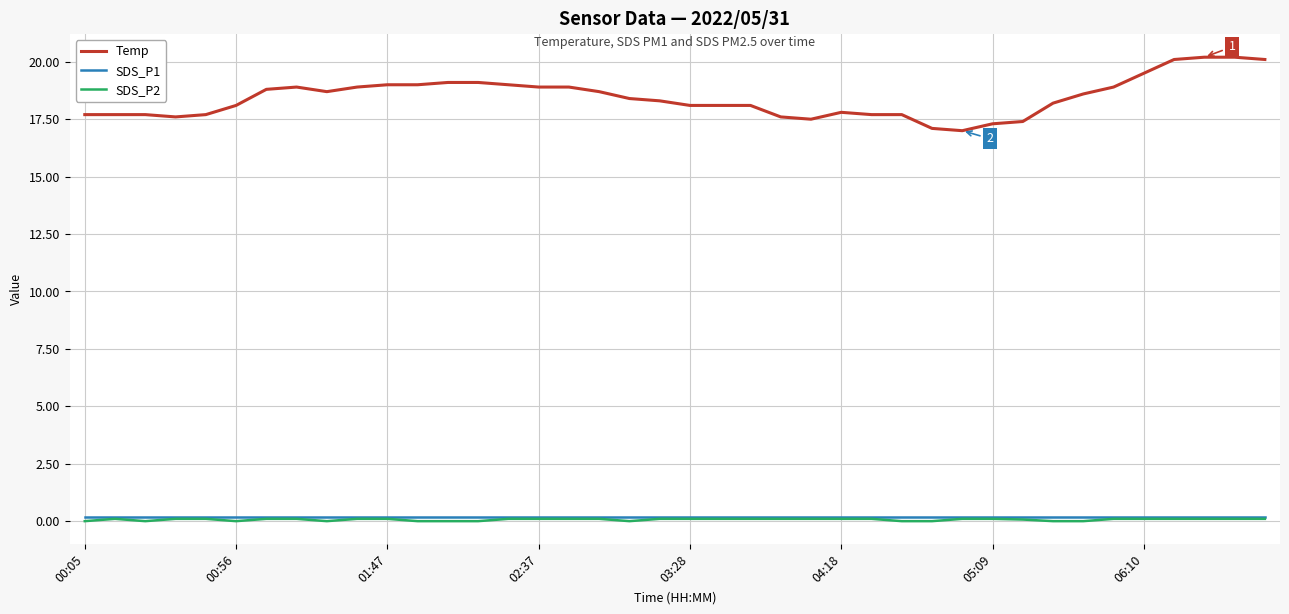

What is the difference between the maximum and minimum values in the Temp series?

3.2